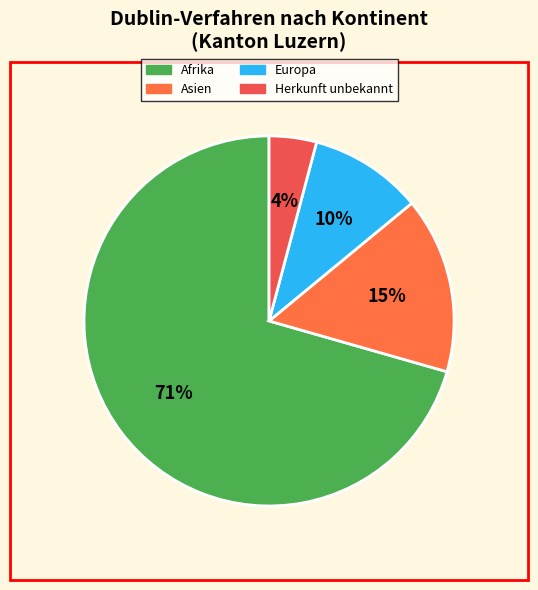

What is the largest slice in the pie chart?

Afrika